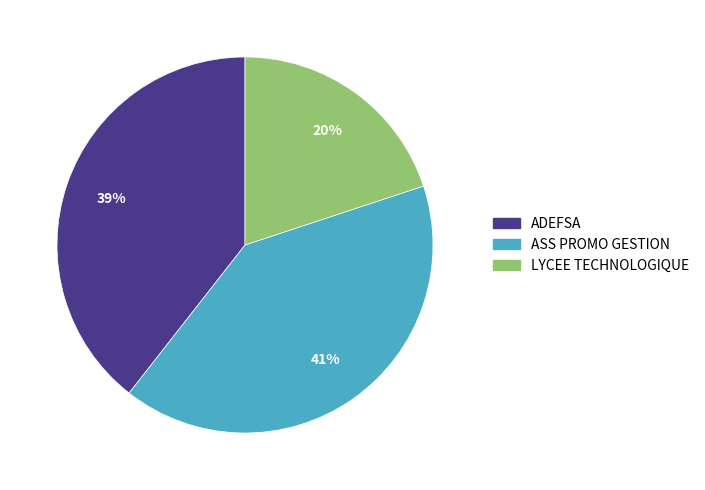

Is there a majority slice in this chart?

No